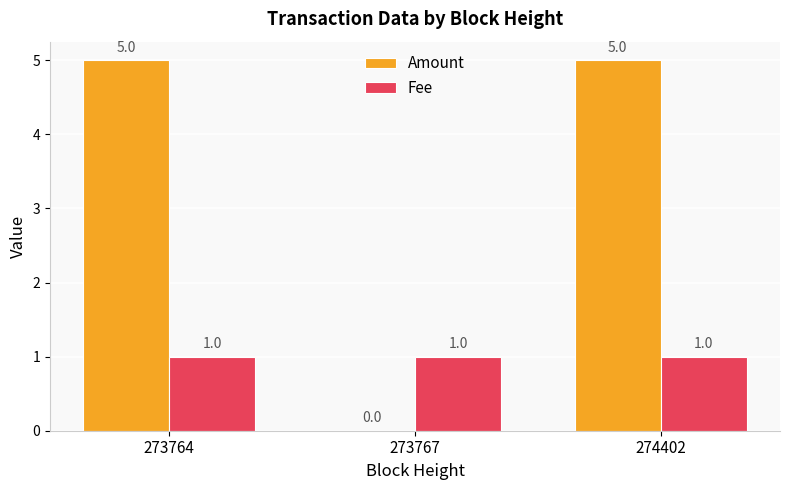

What is the spread (max minus min) of values at 273767?

1